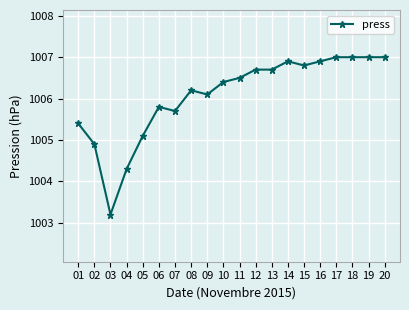

What is the value of the 3rd point from the left?

1003.2